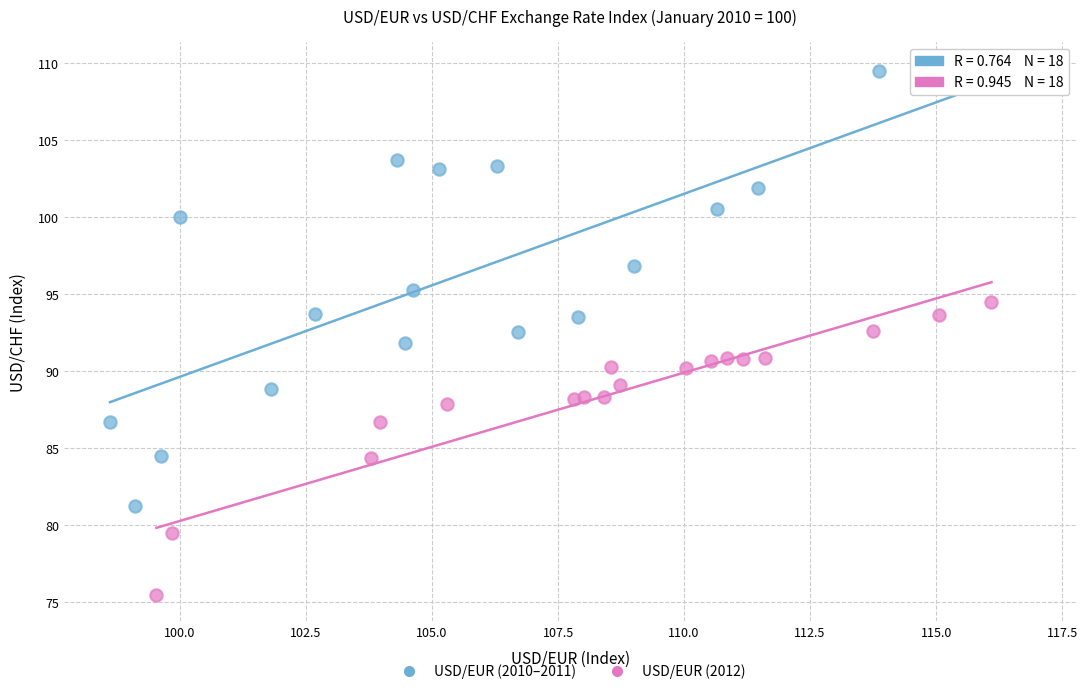

Which series reaches the minimum Y coordinate?

USD/EUR (2012)